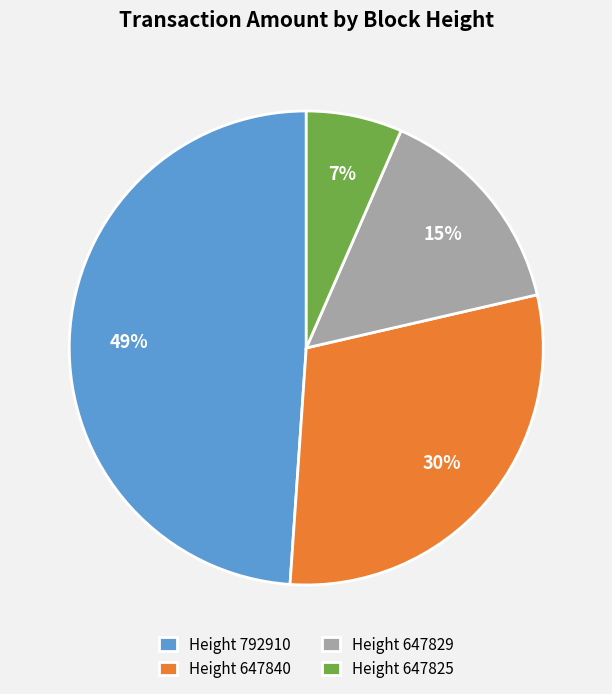

Is there a majority slice in this chart?

No